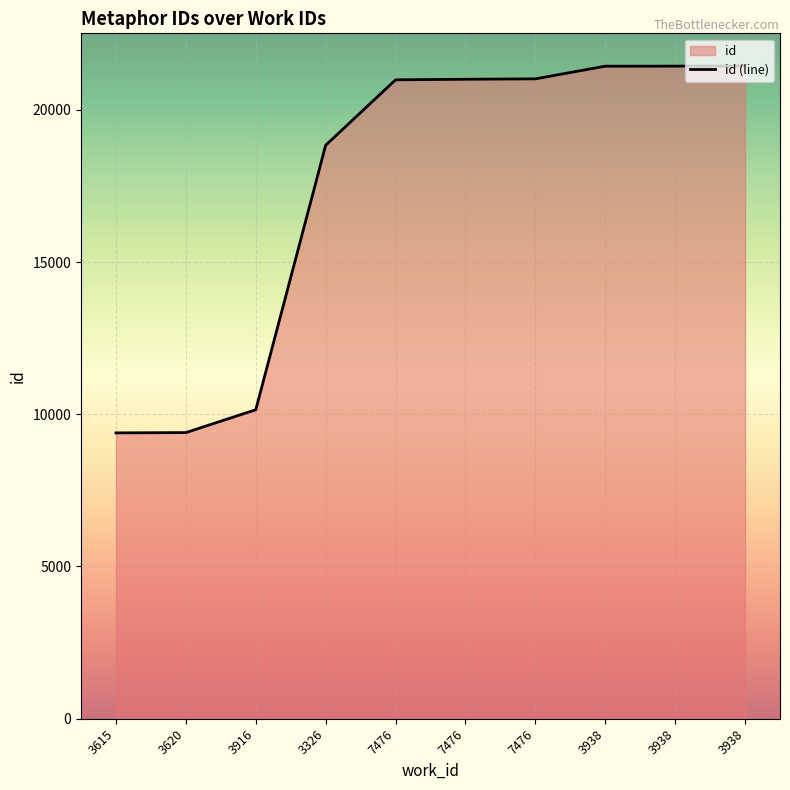

Count the number of values greater than 21003.

4